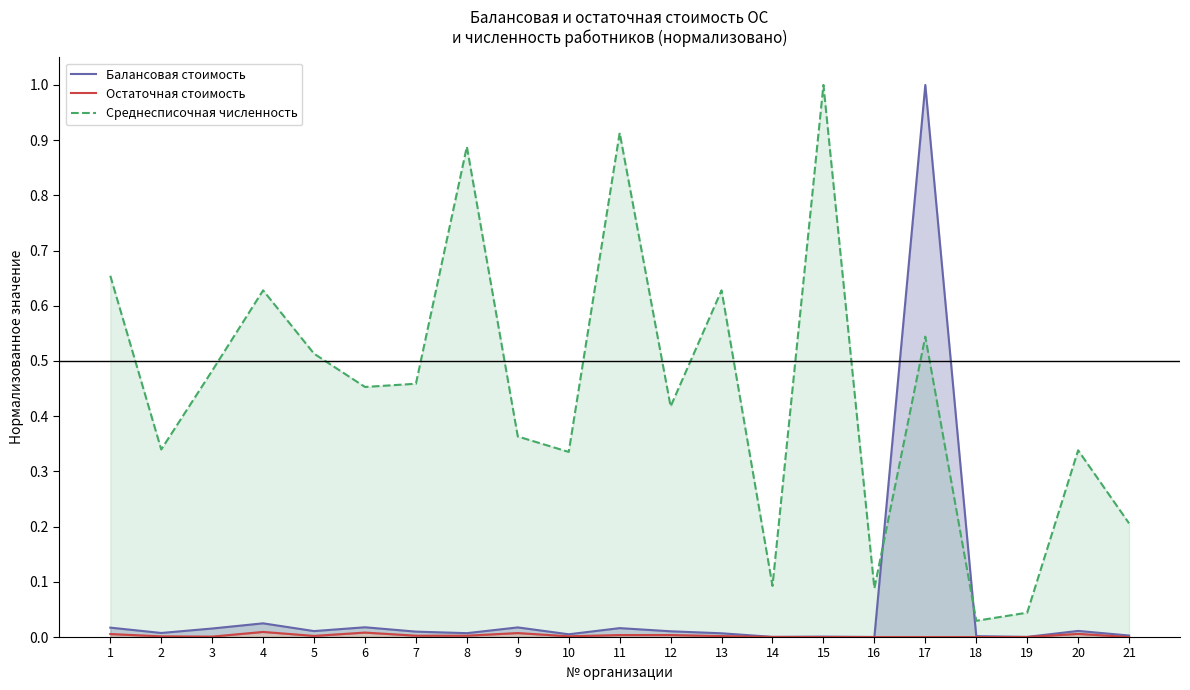

True or false: Остаточная стоимость and Балансовая стоимость cross at least once.

False